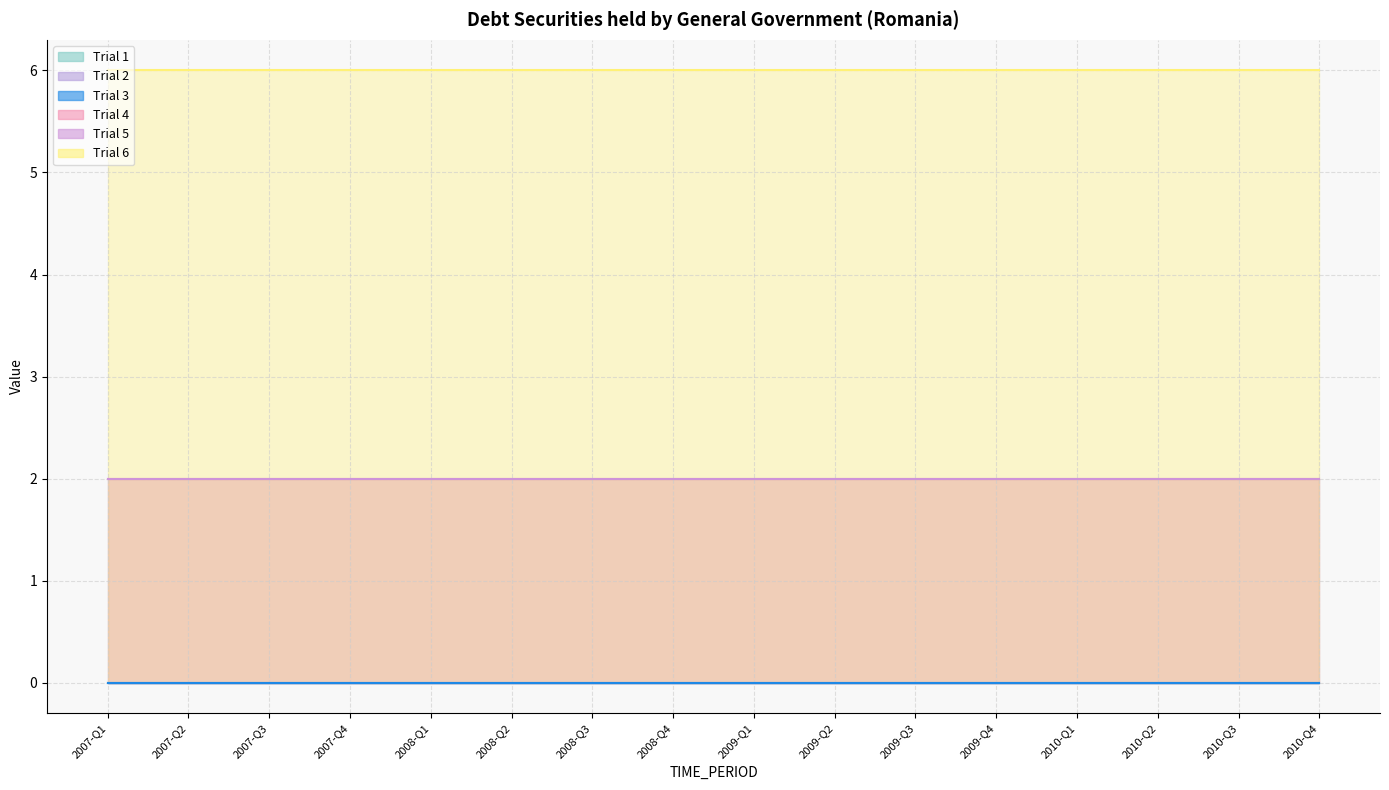

Reading left to right, transcribe all the data shown in this chart.

Trial 1: 2007-Q1=0	2007-Q2=0	2007-Q3=0	2007-Q4=0	2008-Q1=0	2008-Q2=0	2008-Q3=0	2008-Q4=0	2009-Q1=0	2009-Q2=0	2009-Q3=0	2009-Q4=0	2010-Q1=0	2010-Q2=0	2010-Q3=0	2010-Q4=0
Trial 2: 2007-Q1=0	2007-Q2=0	2007-Q3=0	2007-Q4=0	2008-Q1=0	2008-Q2=0	2008-Q3=0	2008-Q4=0	2009-Q1=0	2009-Q2=0	2009-Q3=0	2009-Q4=0	2010-Q1=0	2010-Q2=0	2010-Q3=0	2010-Q4=0
Trial 3: 2007-Q1=0	2007-Q2=0	2007-Q3=0	2007-Q4=0	2008-Q1=0	2008-Q2=0	2008-Q3=0	2008-Q4=0	2009-Q1=0	2009-Q2=0	2009-Q3=0	2009-Q4=0	2010-Q1=0	2010-Q2=0	2010-Q3=0	2010-Q4=0
Trial 4: 2007-Q1=2	2007-Q2=2	2007-Q3=2	2007-Q4=2	2008-Q1=2	2008-Q2=2	2008-Q3=2	2008-Q4=2	2009-Q1=2	2009-Q2=2	2009-Q3=2	2009-Q4=2	2010-Q1=2	2010-Q2=2	2010-Q3=2	2010-Q4=2
Trial 5: 2007-Q1=2	2007-Q2=2	2007-Q3=2	2007-Q4=2	2008-Q1=2	2008-Q2=2	2008-Q3=2	2008-Q4=2	2009-Q1=2	2009-Q2=2	2009-Q3=2	2009-Q4=2	2010-Q1=2	2010-Q2=2	2010-Q3=2	2010-Q4=2
Trial 6: 2007-Q1=6	2007-Q2=6	2007-Q3=6	2007-Q4=6	2008-Q1=6	2008-Q2=6	2008-Q3=6	2008-Q4=6	2009-Q1=6	2009-Q2=6	2009-Q3=6	2009-Q4=6	2010-Q1=6	2010-Q2=6	2010-Q3=6	2010-Q4=6